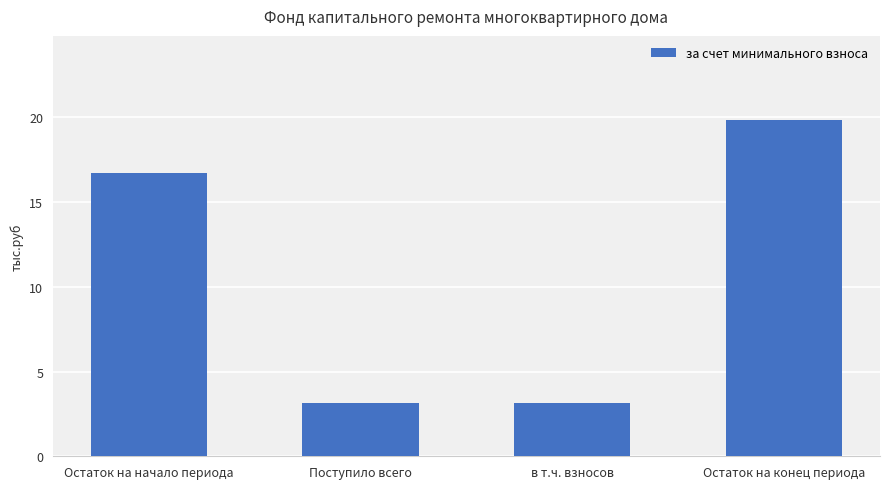

Is it true that the value at Поступило всего is 3.1?

True